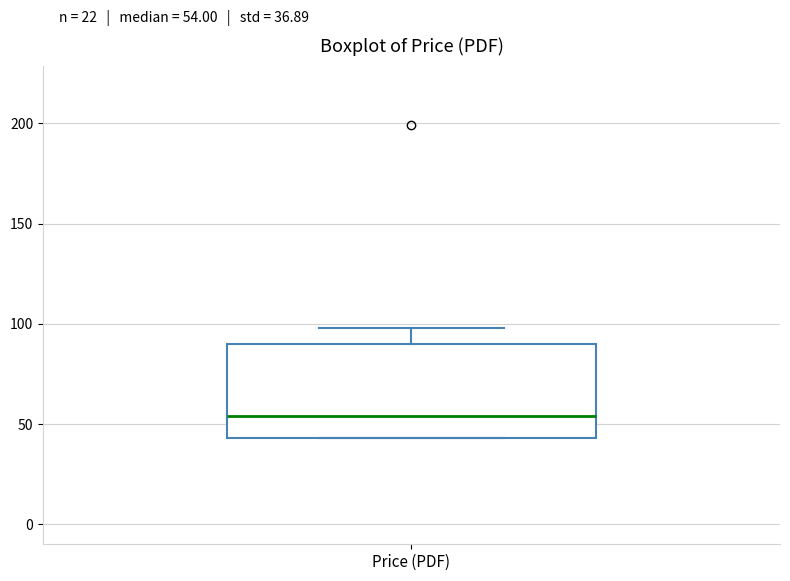

Where is the lower edge of the box for Price (PDF) on the y-axis? The values are not printed on the chart, so give them approximately, as read against the axis.

45